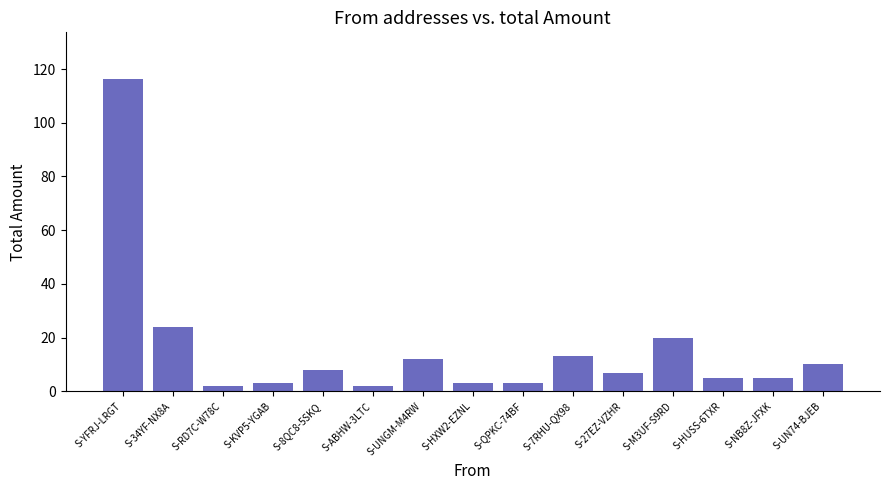

What is the label of the 11th bar from the right?

S-8QC8-5SKQ